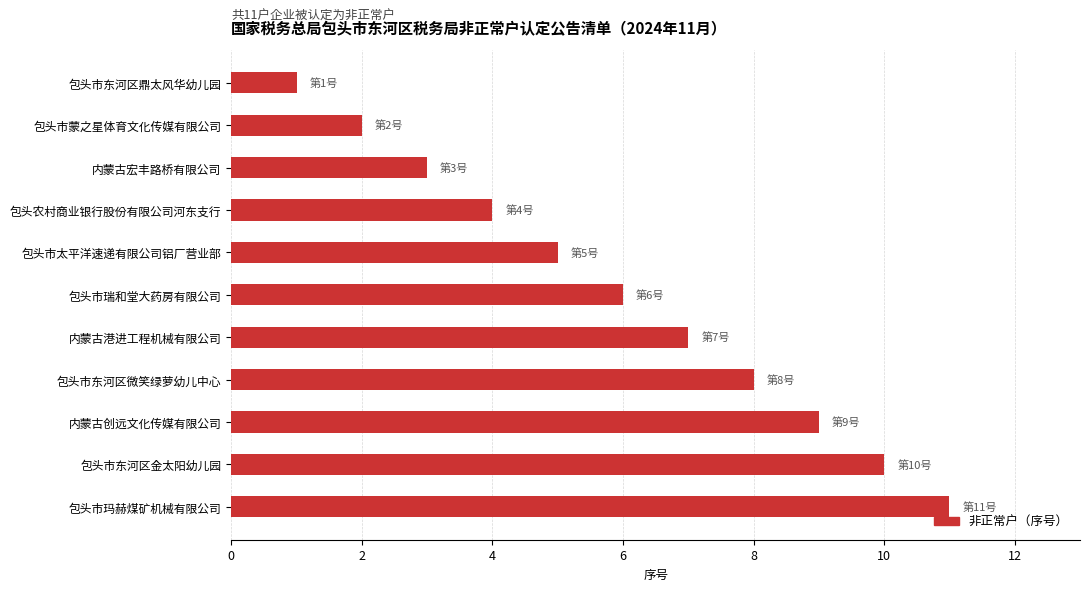

What is the change in value from 包头市瑞和堂大药房有限公司 to 包头市东河区金太阳幼儿园?

+4